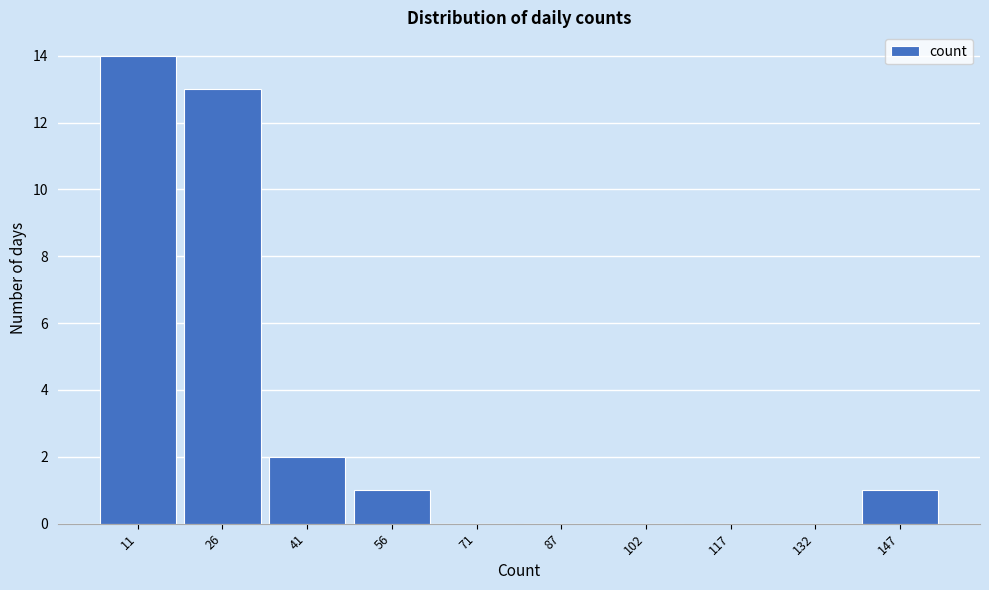

Reading right to left, what are all the values shown in this chart?

147=1	132=0	117=0	102=0	87=0	71=0	56=1	41=2	26=13	11=14